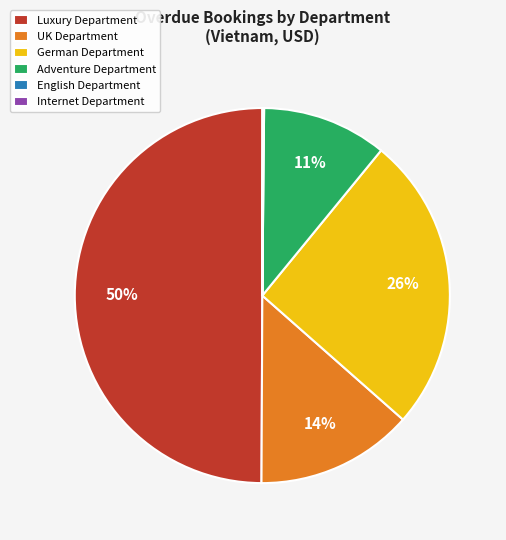

Does Adventure Department account for over 50% of the chart?

No